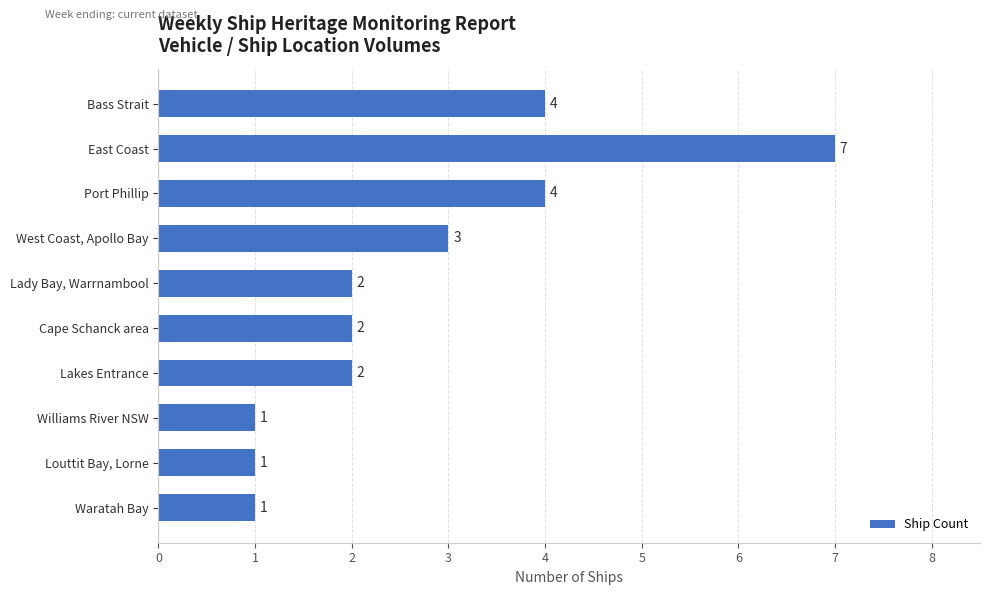

What is the maximum value shown in the chart?

7